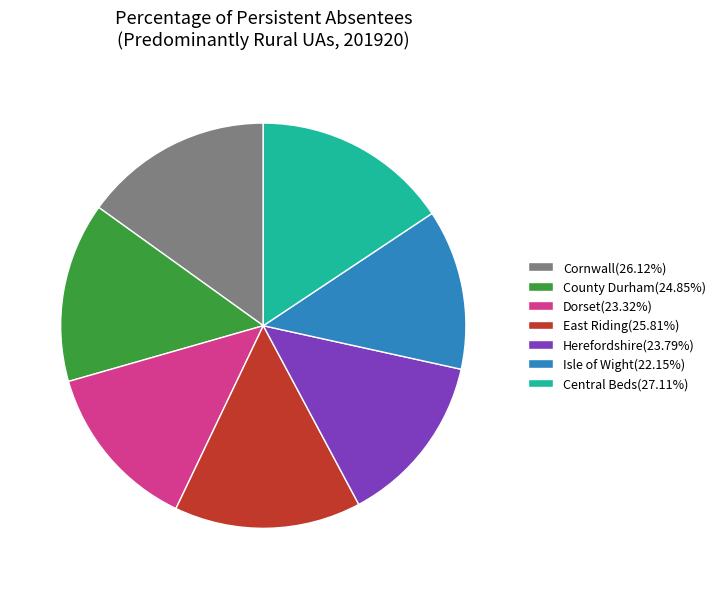

Combined, do Herefordshire(23.79%) and County Durham(24.85%) account for over 50%?

No